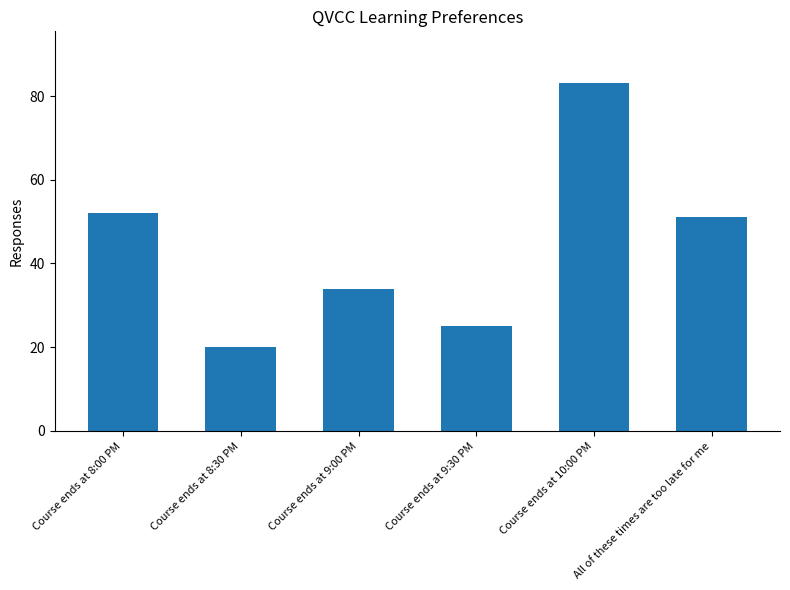

The value at Course ends at 8:00 PM is 52. True or false?

True